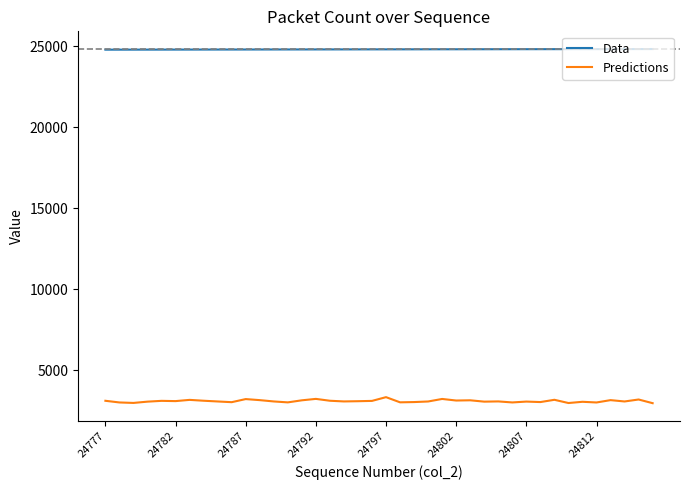

Which series has the largest total across all categories?

Data